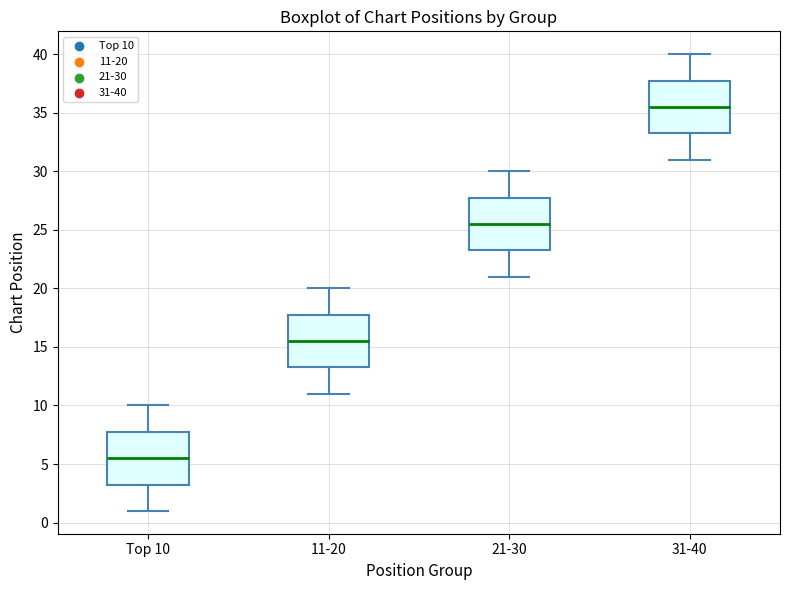

Which box has the highest median line?

31-40